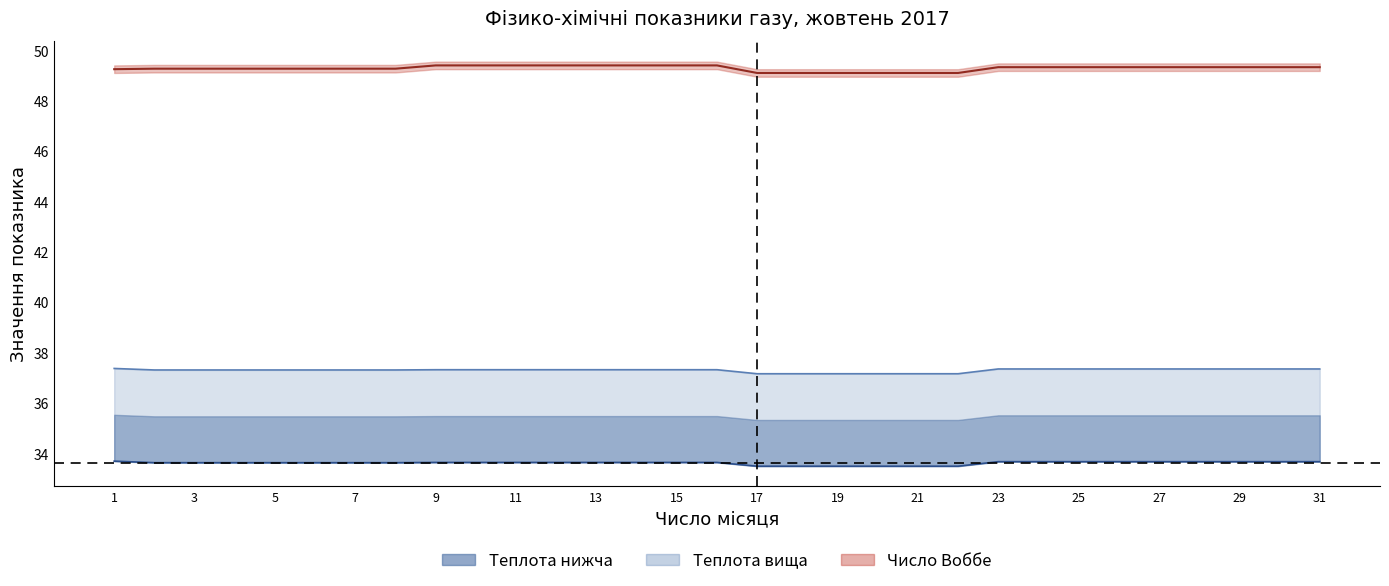

True or false: Число Воббе МДж/м3 (лінія) and Теплота вища МДж/м3 (лінія) cross at least once.

False